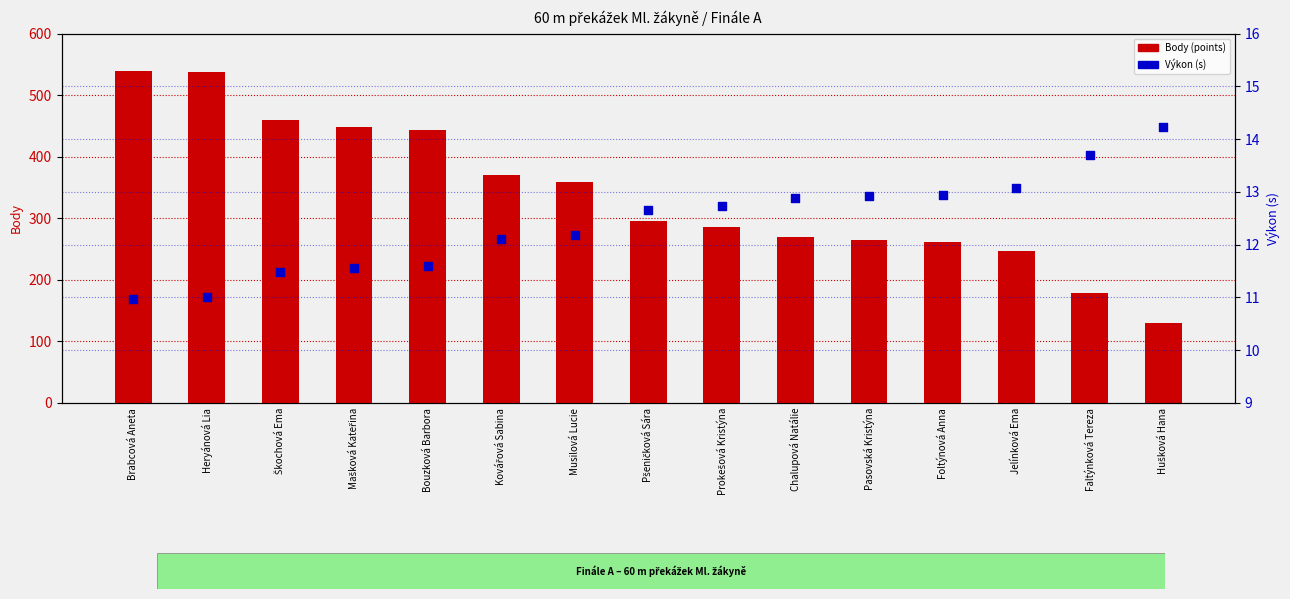

At which category is the sum across all series the highest?

Brabcová Aneta